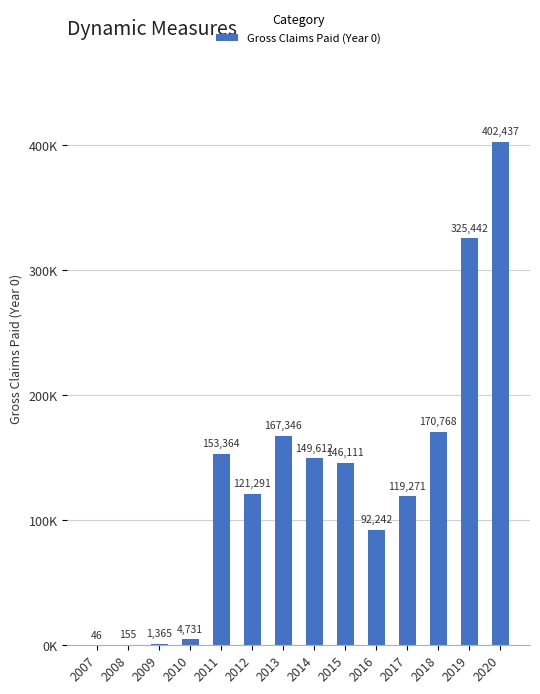

What is the value of the 3rd bar from the left?

1365.0